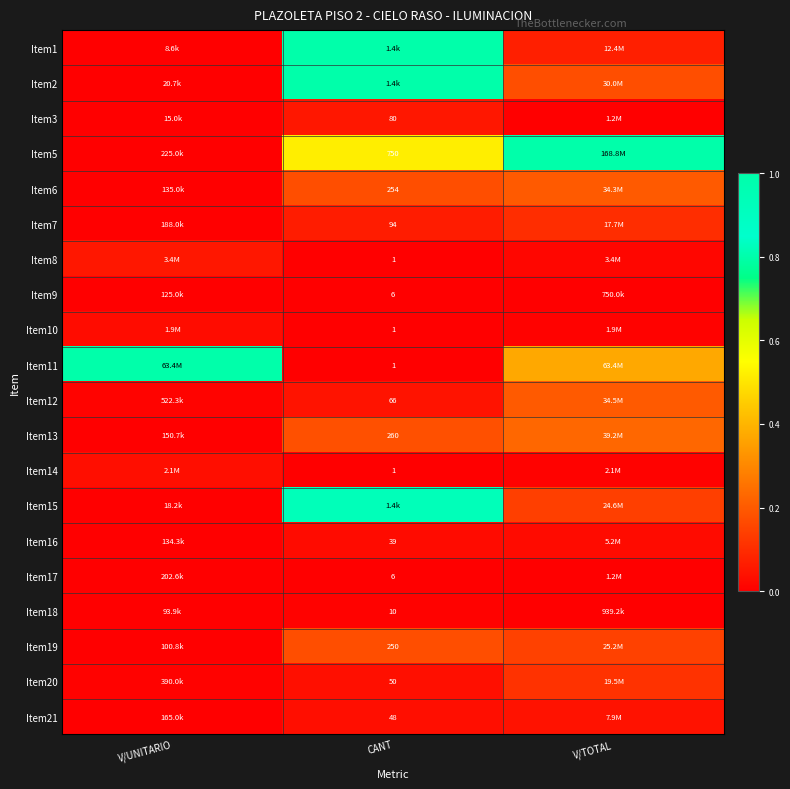

The Item3 series shows 0.0 at CANT. True or false?

False